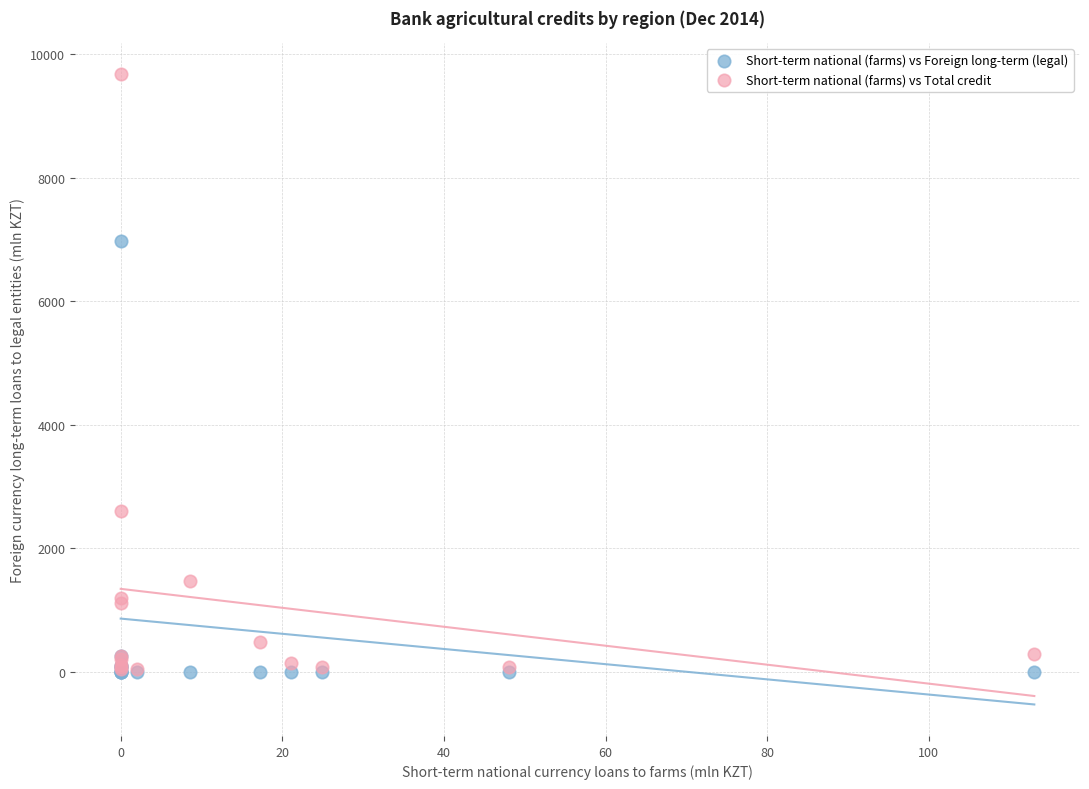

In the Short-term national (farms) vs Foreign long-term (legal) series, what Y value is closest to 3487?

260.9